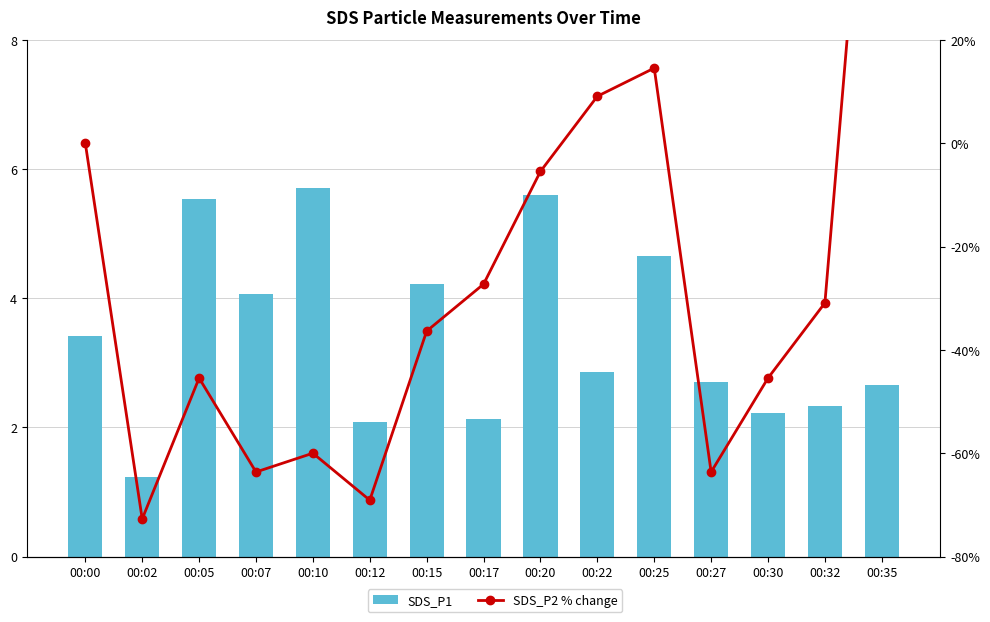

How many data points in SDS_P1 are less than 2?

1